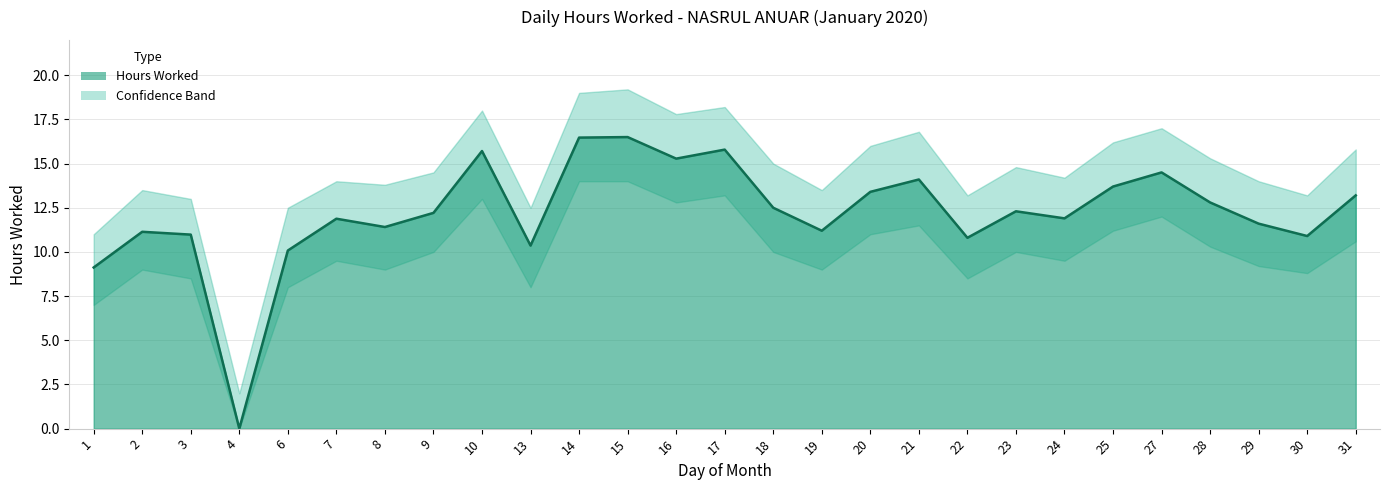

The value of Lower Bound at 27 is 12.0. True or false?

True